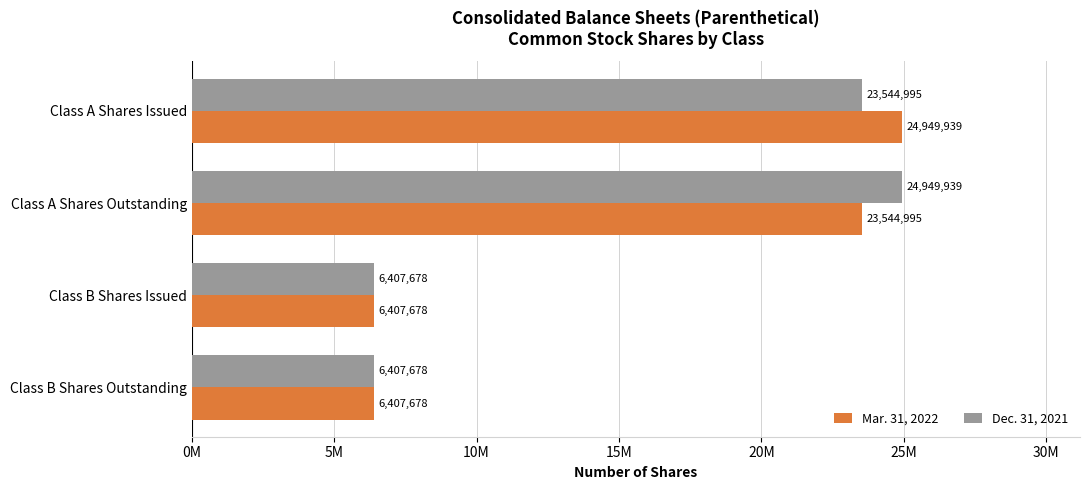

What are all the series names shown in the legend?

Mar. 31, 2022, Dec. 31, 2021